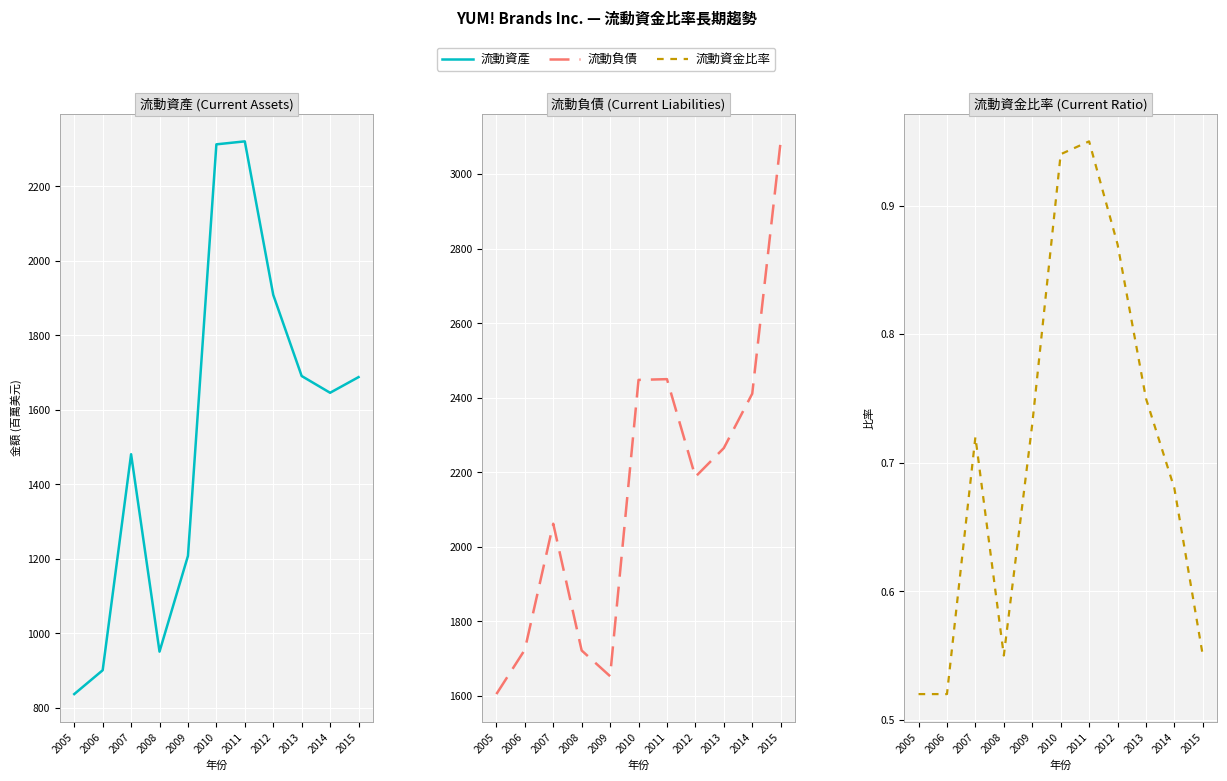

Rank the categories by 流動資金比率 value from lowest to highest.

2005, 2006, 2008, 2015, 2014, 2007, 2009, 2013, 2012, 2010, 2011